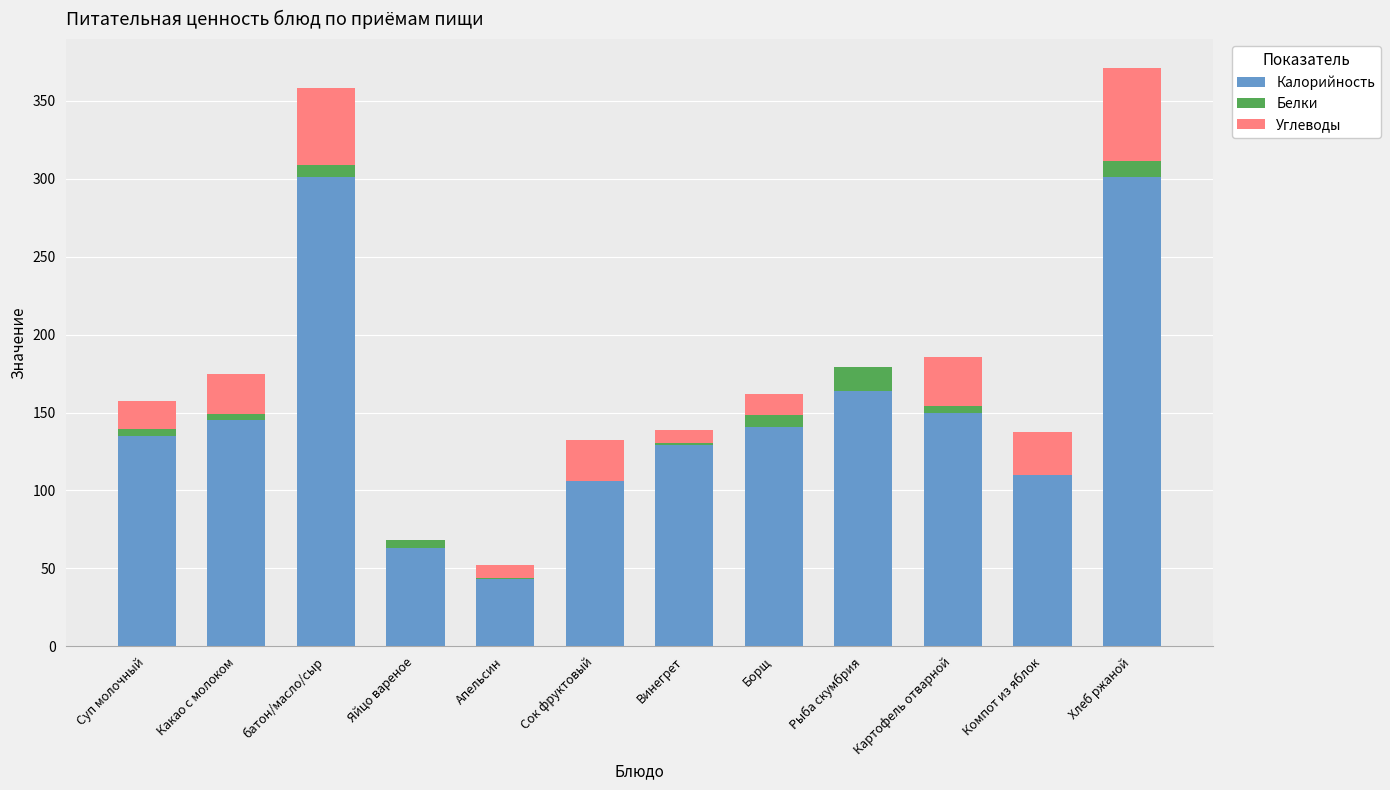

Where is Калорийность nearest to the value 172?

Рыба скумбрия